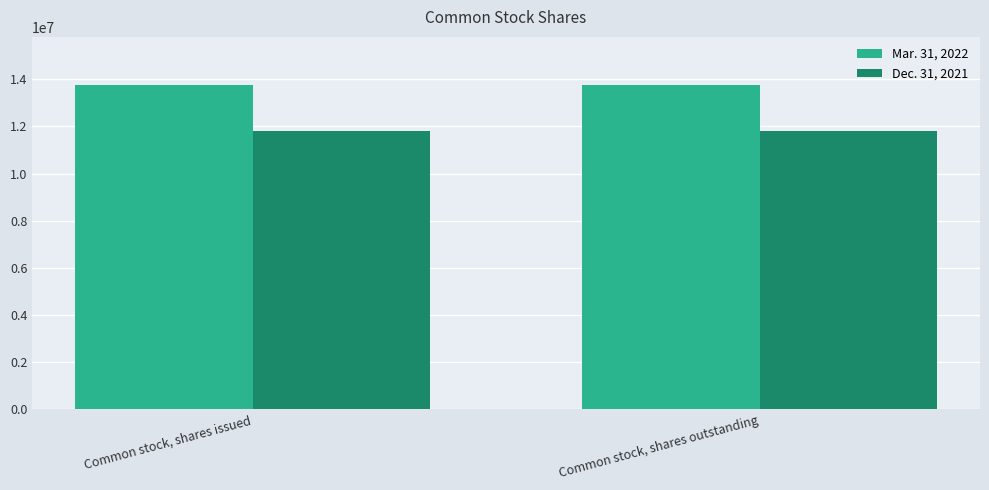

True or false: Mar. 31, 2022 has a value of 20608118 at Common stock, shares outstanding.

False